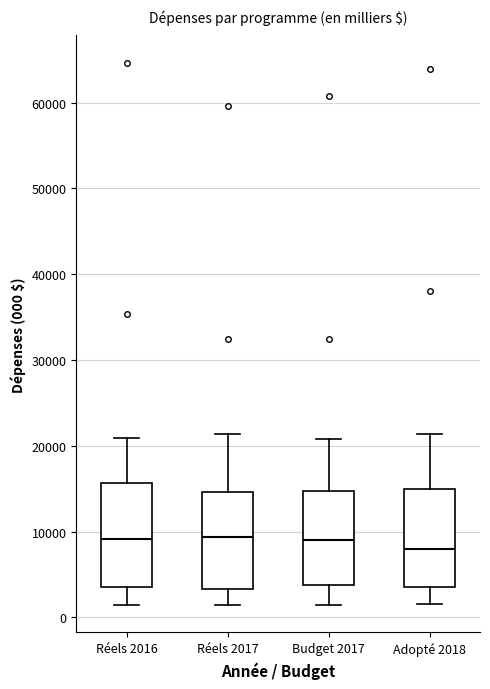

Which box's median line is the lowest?

Adopté 2018